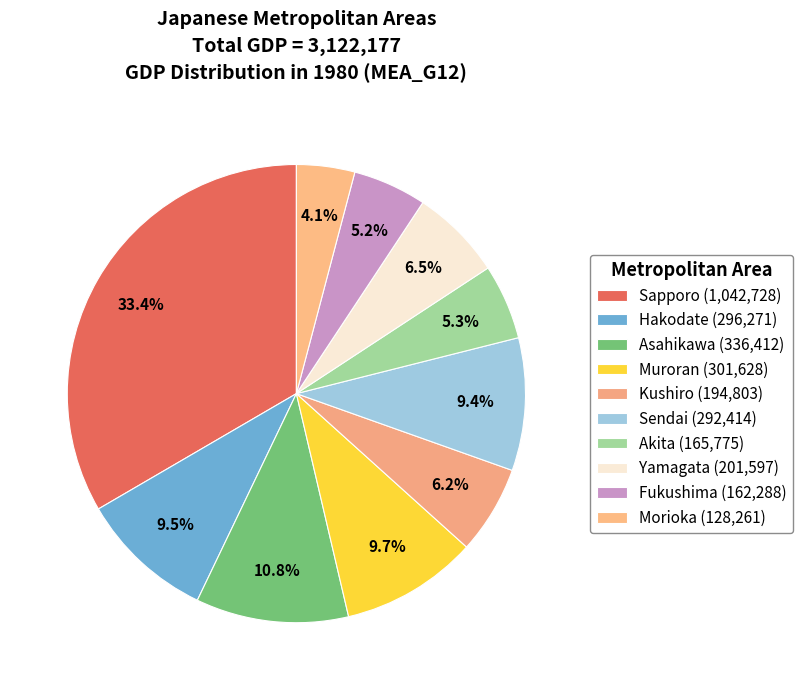

How many segments does this pie chart have?

10